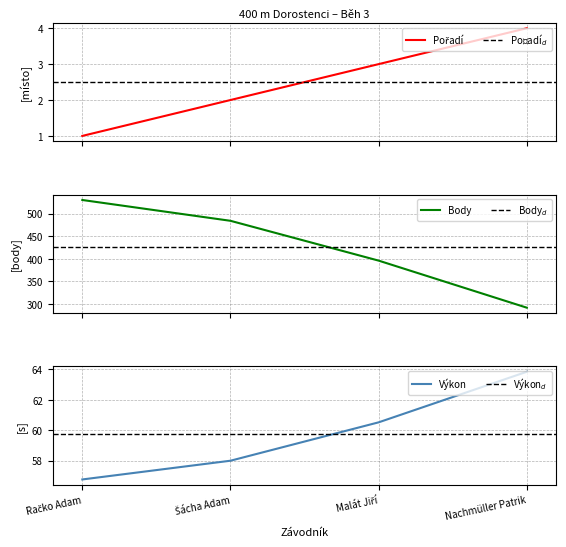

Does the chart have visible grid lines?

Yes